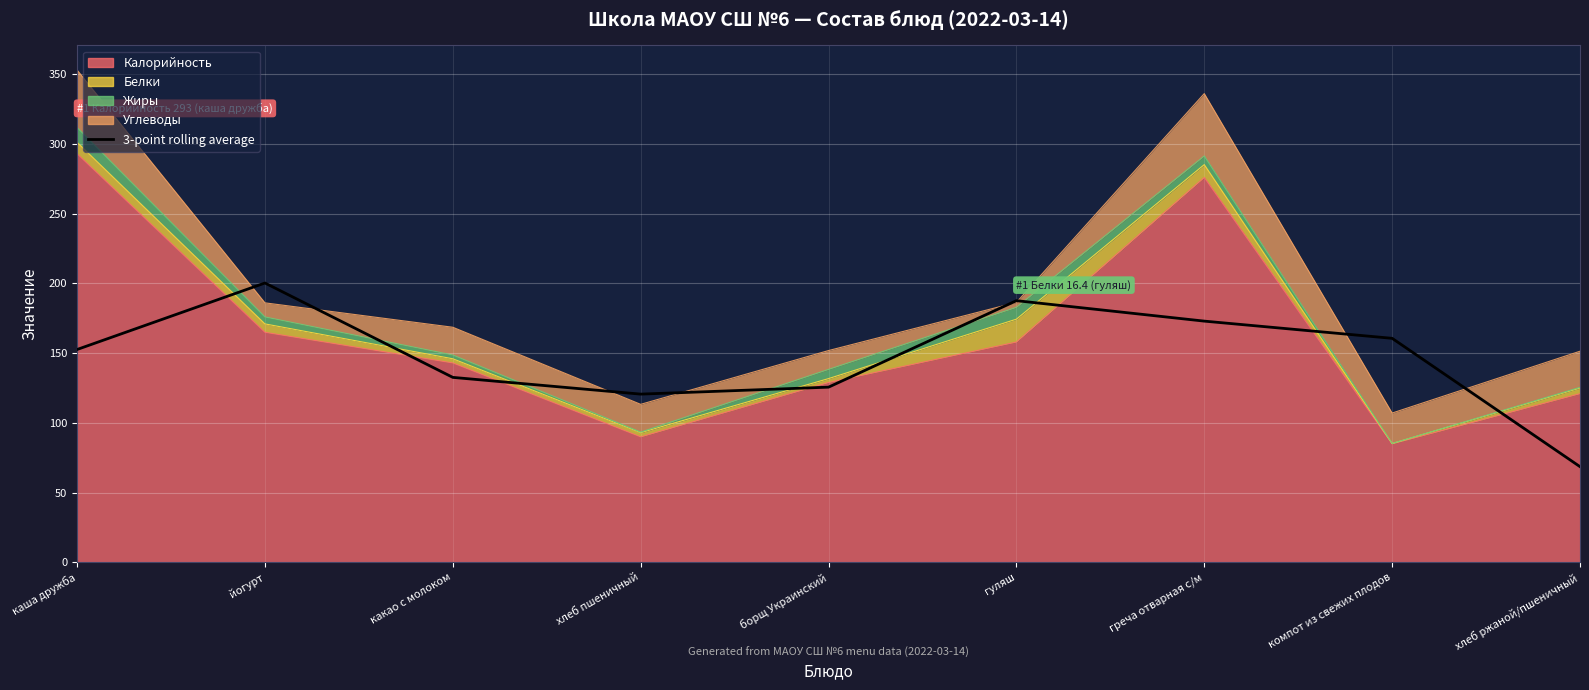

Does the chart display data point markers on the line(s)?

No